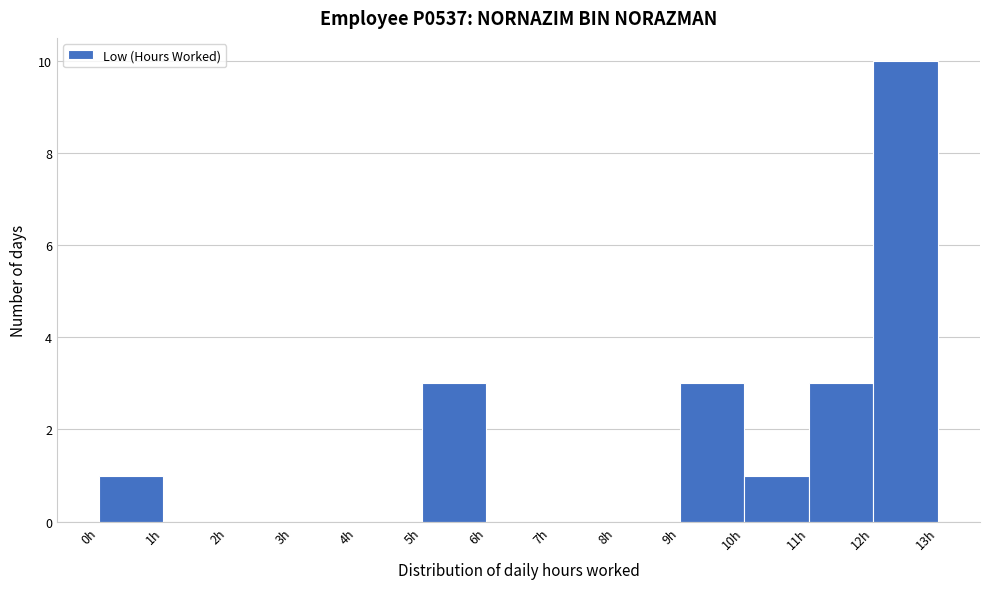

Reading left to right, list every bar in this chart as the range it spans on the x-axis followed by its height. The values are not printed on the chart, so give them approximately, as read against the axis.

0 to 1: 1
1 to 2: 0
2 to 3: 0
3 to 4: 0
4 to 5: 0
5 to 6: 3
6 to 7: 0
7 to 8: 0
8 to 9: 0
9 to 10: 3
10 to 11: 1
11 to 12: 3
12 to 13: 10